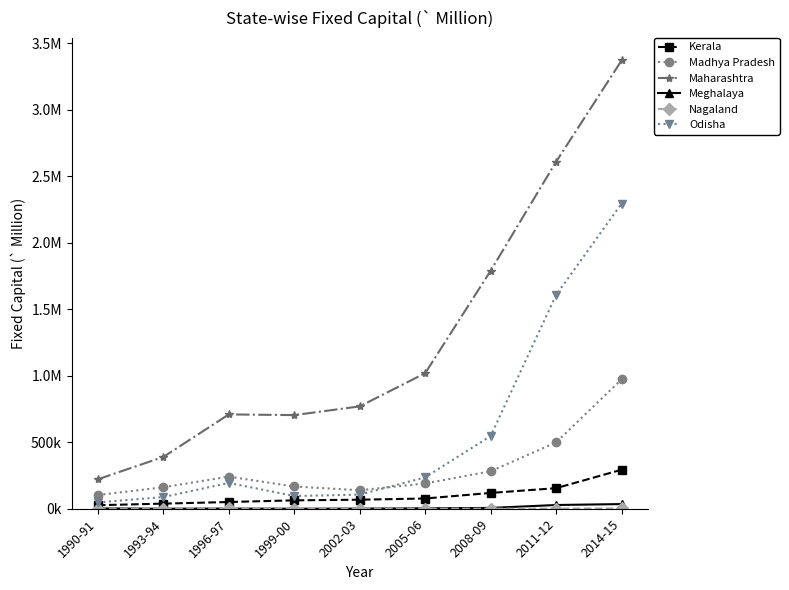

What is the difference between the maximum and minimum values in the Maharashtra series?

3149821.2